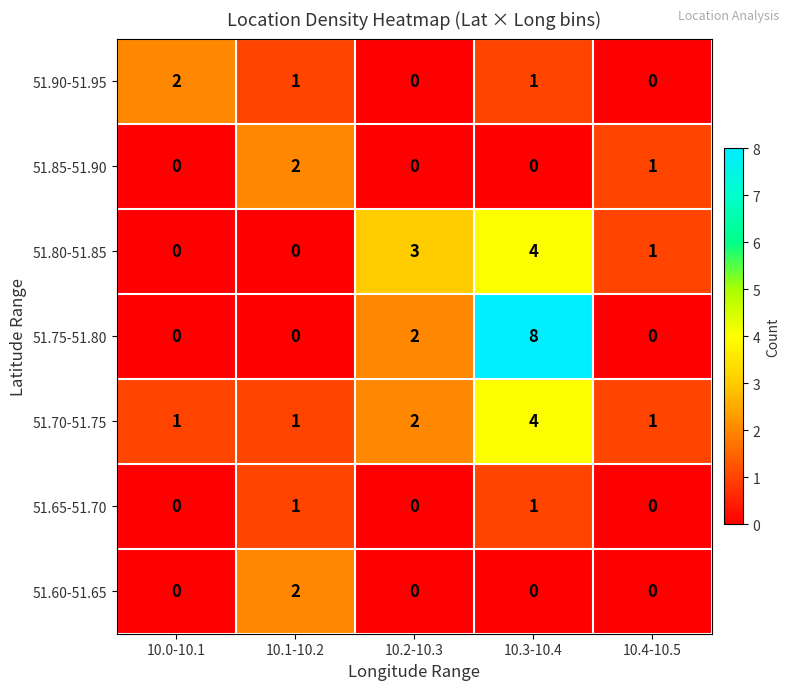

What is the spread (max minus min) of values at 10.0-10.1?

2